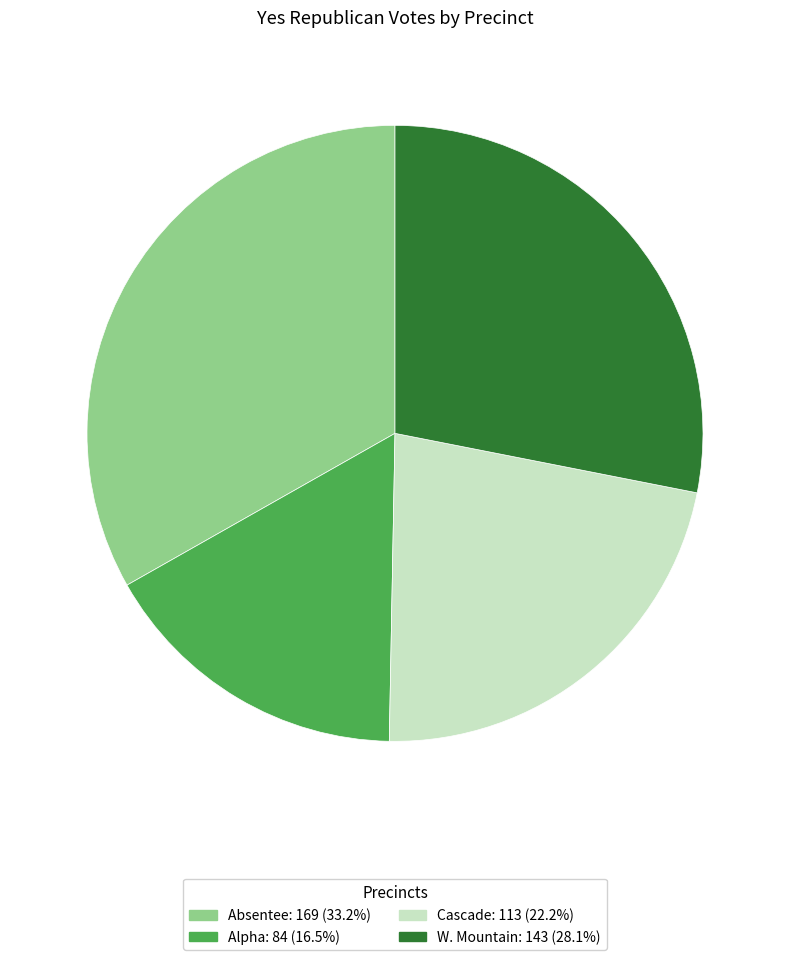

What is the smallest slice in the pie chart?

Alpha